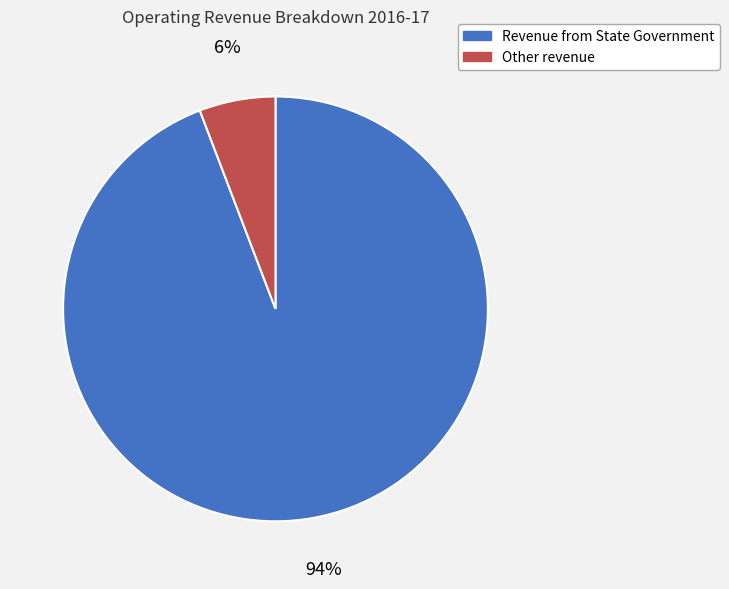

To the nearest percent, what percentage of the pie is Other revenue?

6%